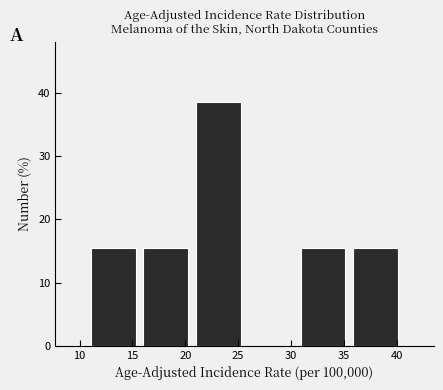

How tall is the bar that spans 10.5 to 15.5 on the x-axis? Neither the bar edges nor the heights are printed on the chart, so give them approximately, as read against the axes.

15